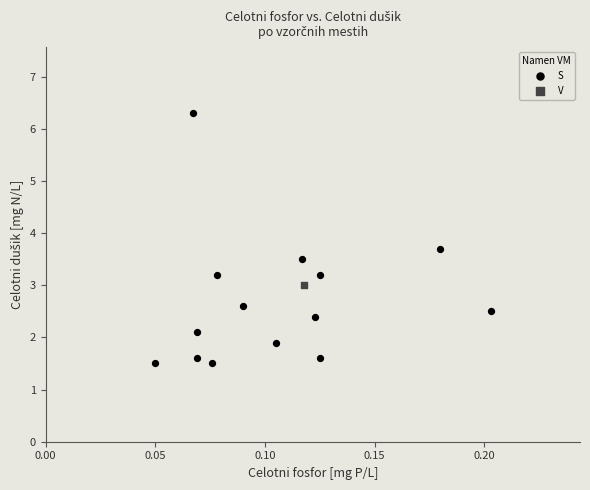

What are all the series names shown in the legend?

S, V